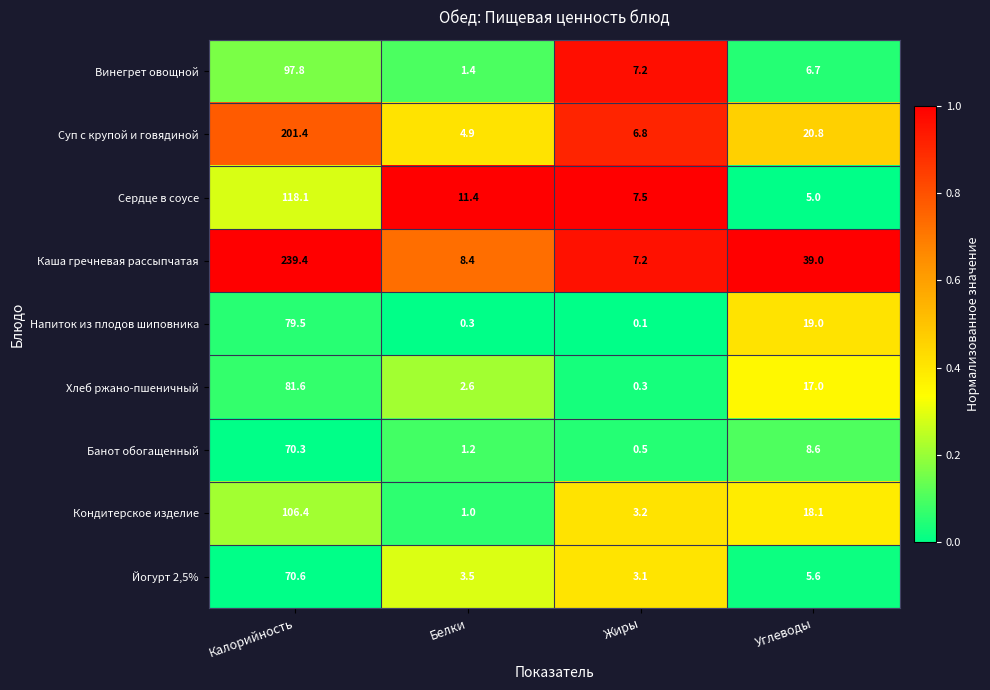

Is it true that Банот обогащенный equals 11.6 at Углеводы?

False